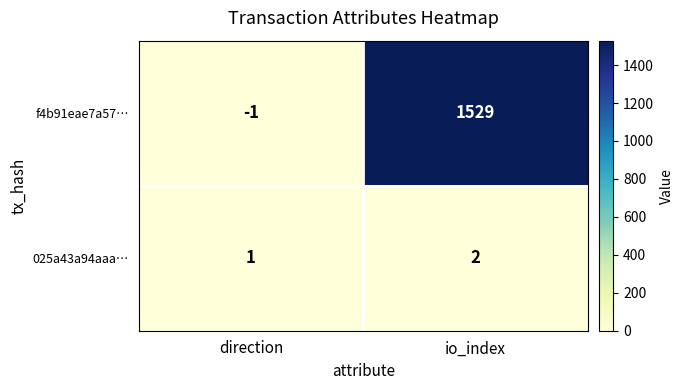

Count the number of data series in this chart.

2